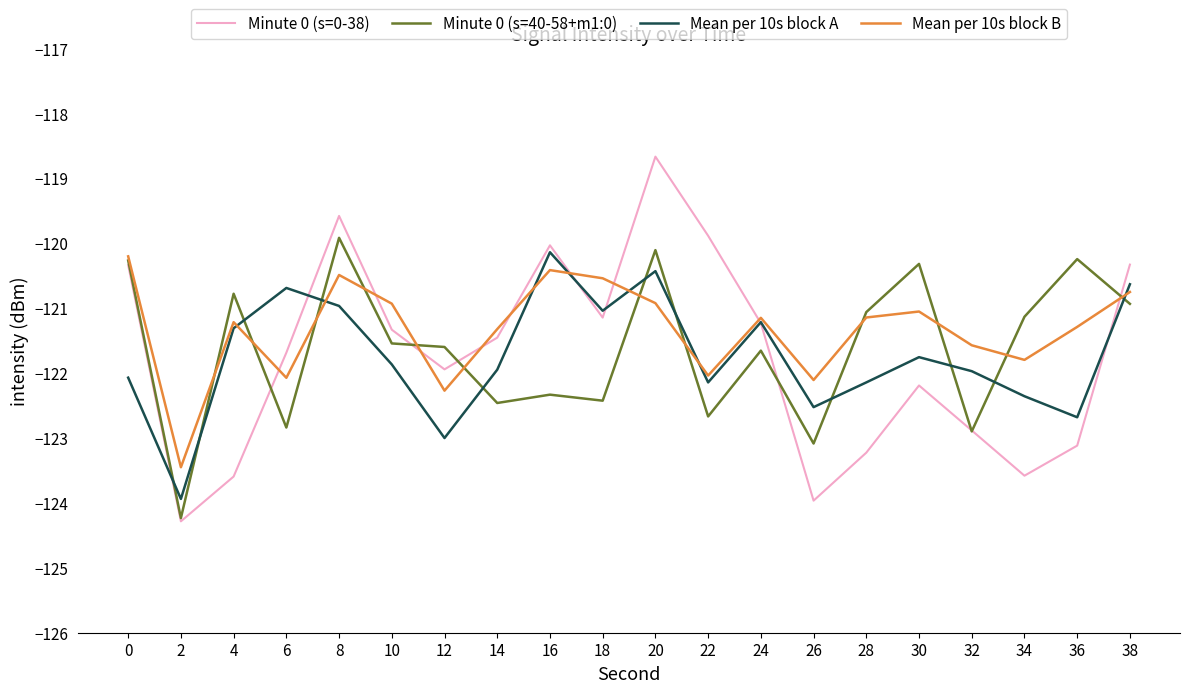

Which category has the lowest value in the Mean per 10s block B series?

2